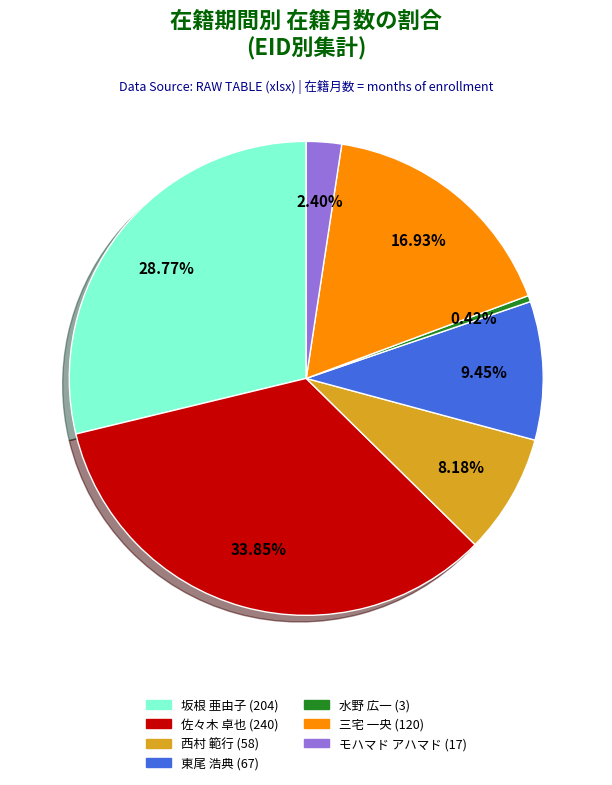

To the nearest percent, what is the combined percentage of 佐々木 卓也 (240) and 西村 範行 (58)?

42%